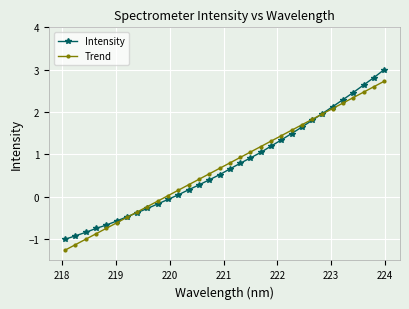

True or false: Trend has more than 1 interior local peaks.

False